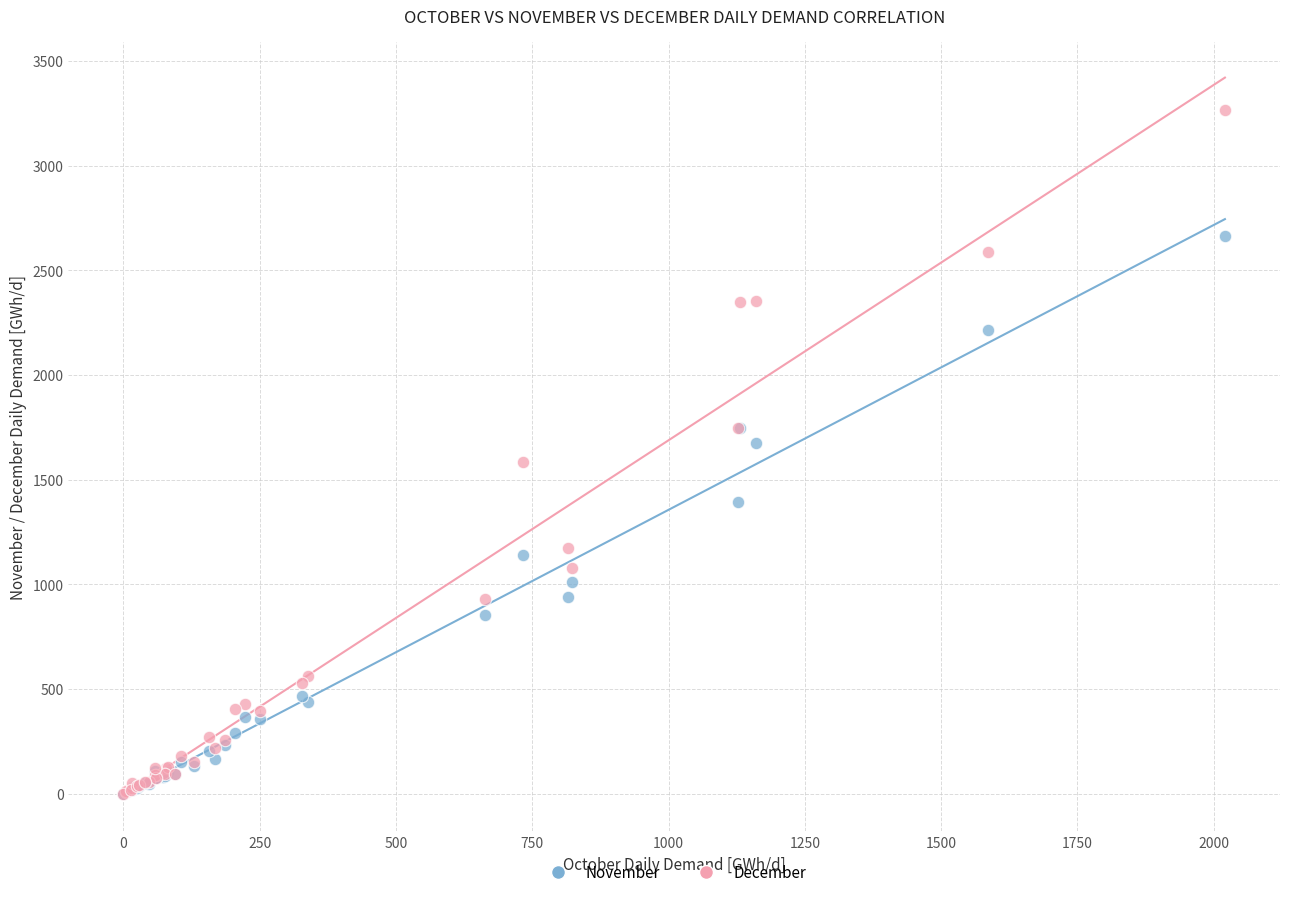

In the November series, what Y value is closest to 1331?

1392.8